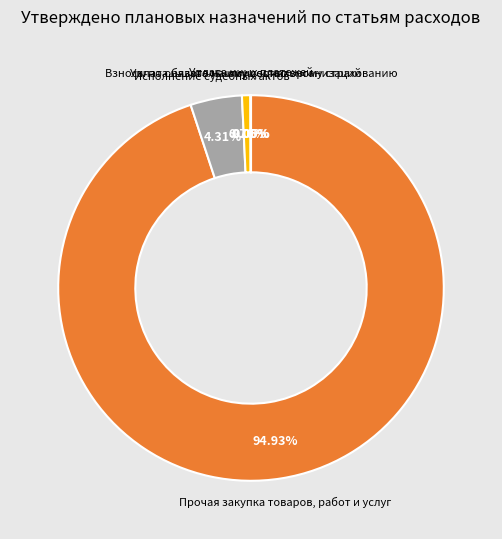

Does any single category account for the majority?

Yes